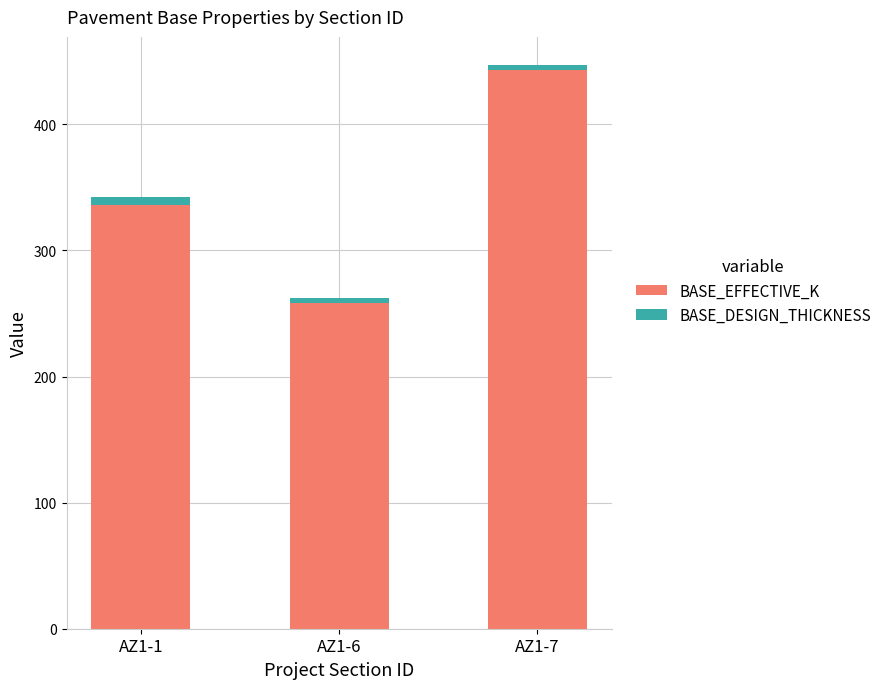

Read the BASE_EFFECTIVE_K value at AZ1-1, to the nearest 50.

350